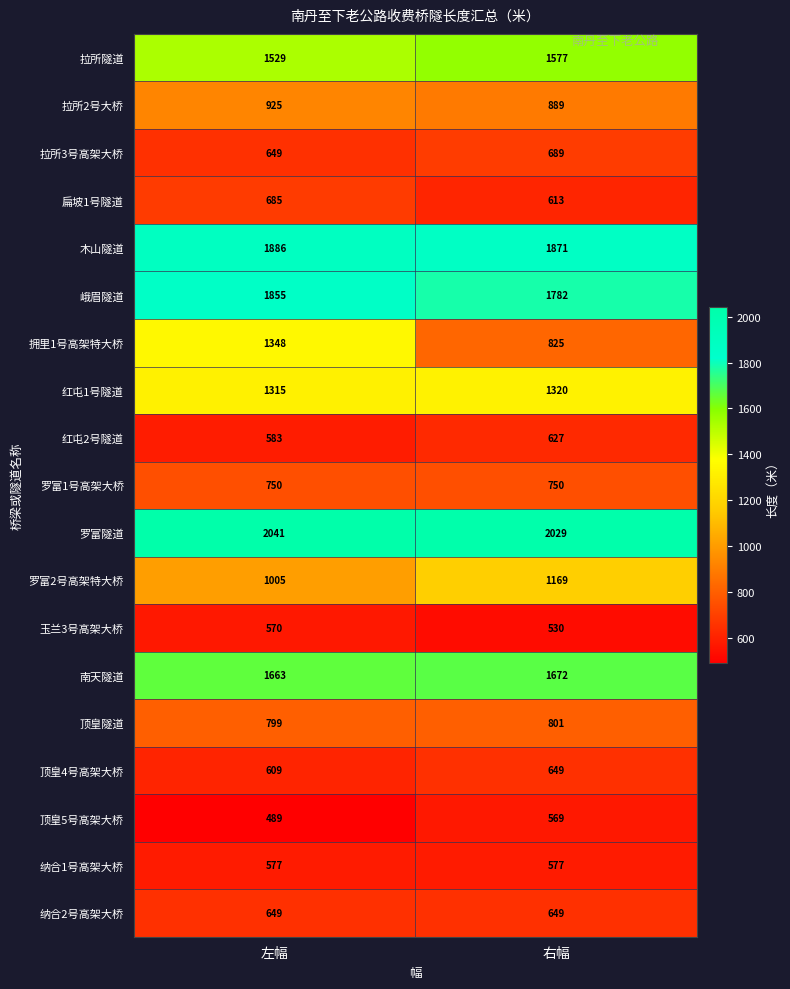

What is the approximate value of 扁坡1号隧道 at 右幅, to the nearest 5?

615